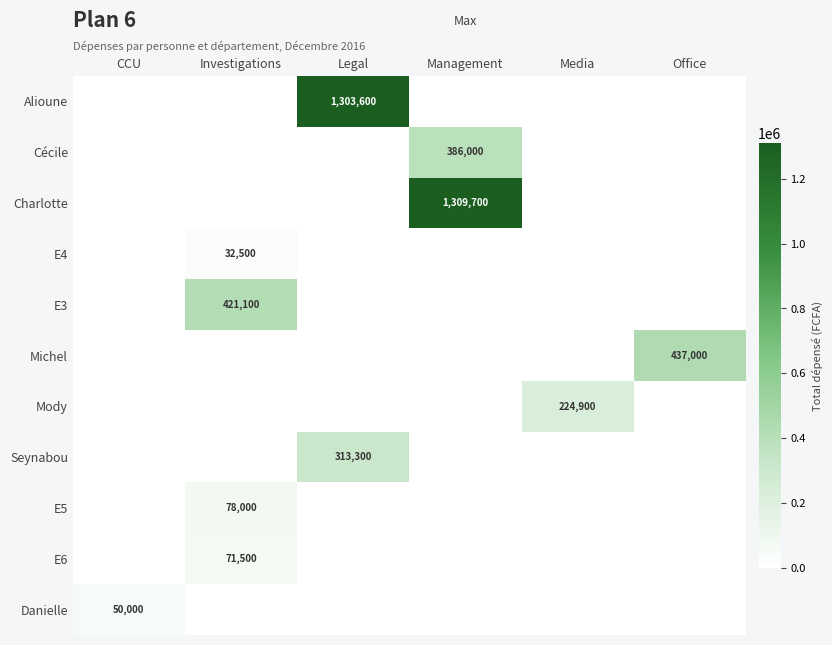

List the series in order of their peak value, lowest first.

E4, Danielle, E6, E5, Mody, Seynabou, Cécile, E3, Michel, Alioune, Charlotte